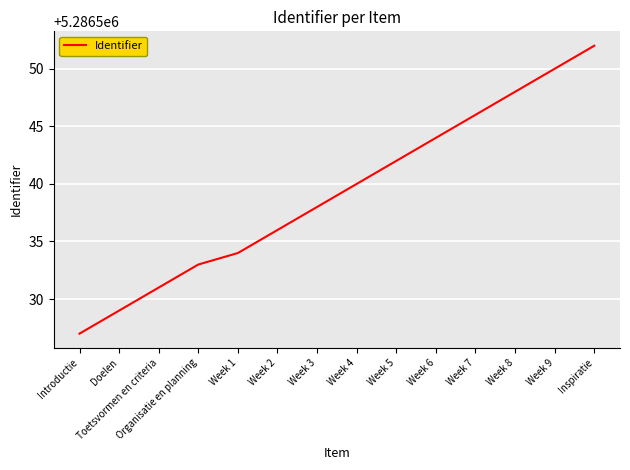

Does the chart display data point markers on the line(s)?

No